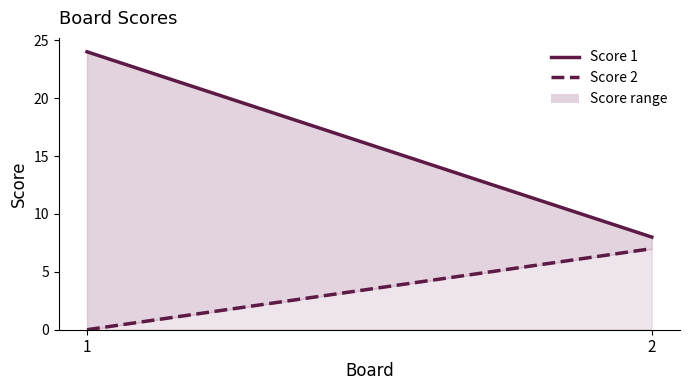

What is the value of the Score 1 point at the 1st from the left?

24